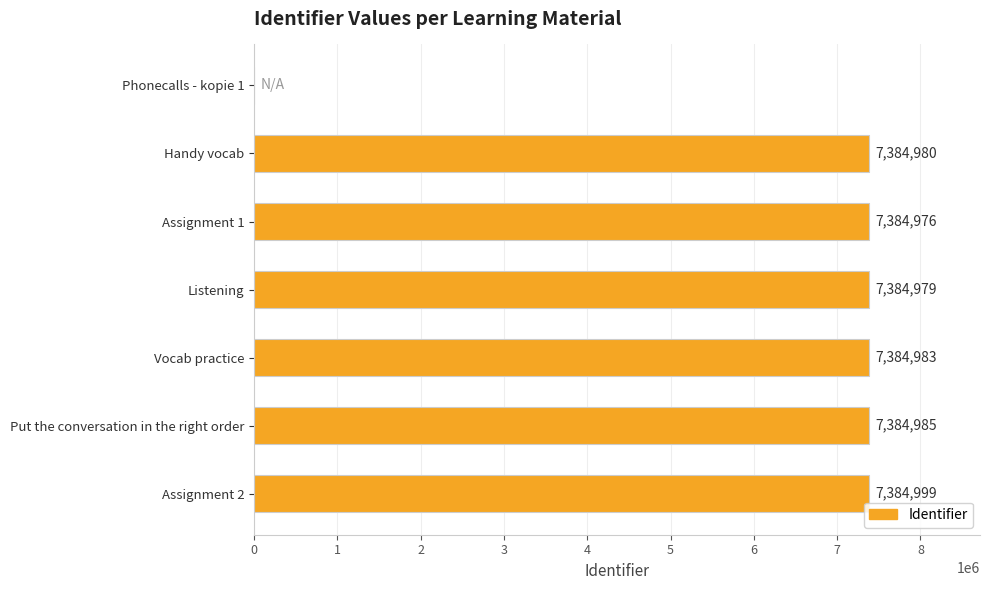

True or false: the data shows 5127712 at Vocab practice.

False